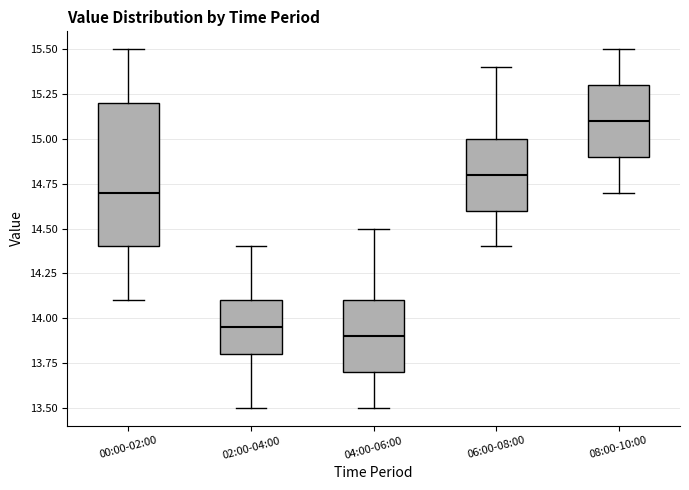

Reading left to right, read every box against the y-axis: the position of its median line, the range the box covers, and the ends of its whiskers. The values are not printed on the chart, so give them approximately, as read against the axis.

00:00-02:00: median 14.70, box 14.40 to 15.20, whiskers 14.10 to 15.50
02:00-04:00: median 13.95, box 13.80 to 14.10, whiskers 13.50 to 14.40
04:00-06:00: median 13.90, box 13.70 to 14.10, whiskers 13.50 to 14.50
06:00-08:00: median 14.80, box 14.60 to 15.00, whiskers 14.40 to 15.40
08:00-10:00: median 15.10, box 14.90 to 15.30, whiskers 14.70 to 15.50